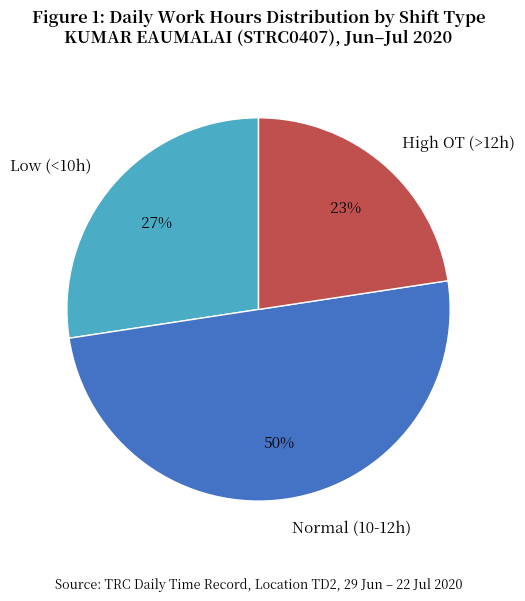

How many slices are in this pie chart?

3